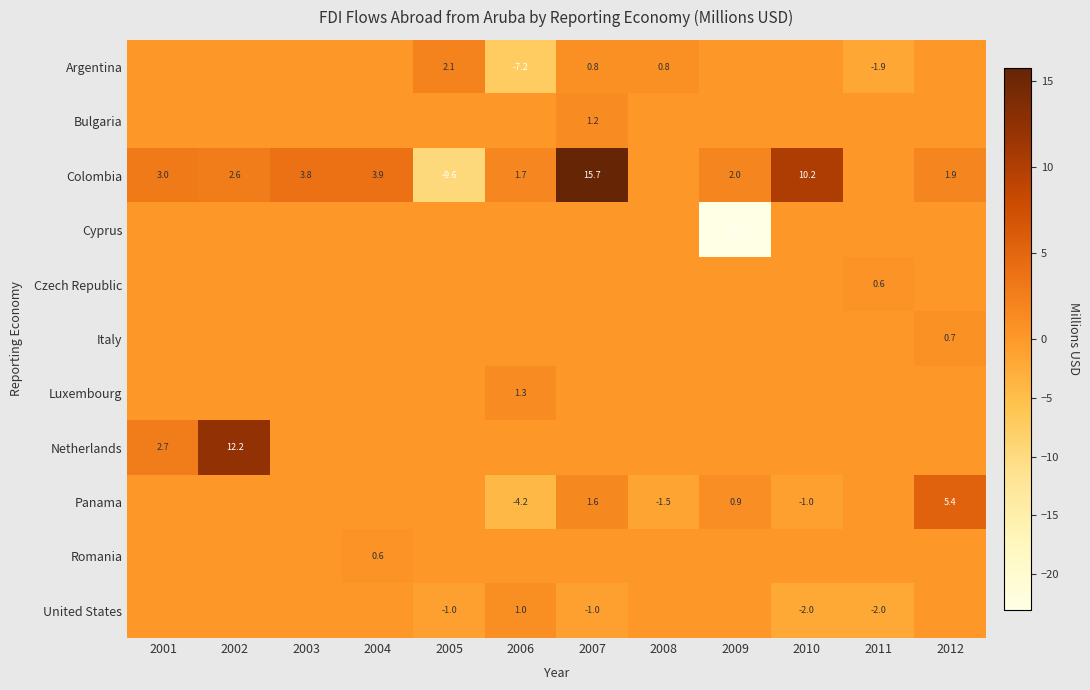

What is the difference between the United States values at 2007 and 2010?

1.0